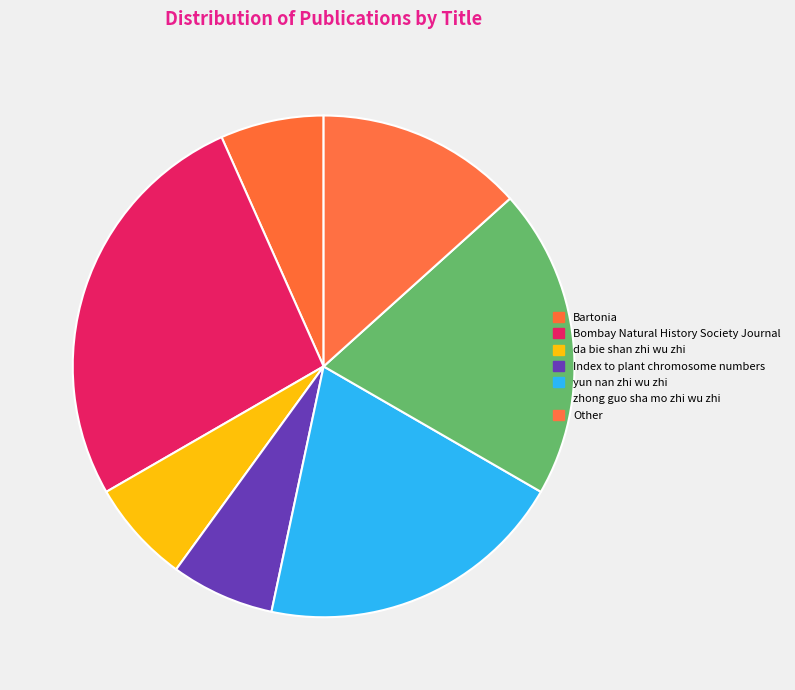

Which has a higher value, Index to plant chromosome numbers or Bombay Natural History Society Journal?

Bombay Natural History Society Journal